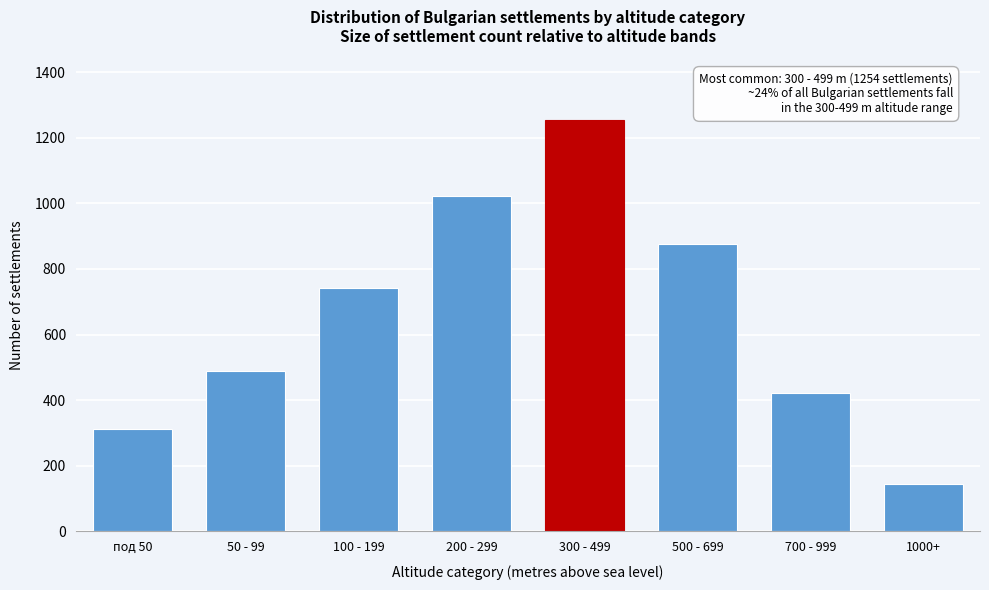

Reading left to right, transcribe all the data shown in this chart.

под 50=312	50 - 99=489	100 - 199=743	200 - 299=1021	300 - 499=1254	500 - 699=876	700 - 999=421	1000+=143